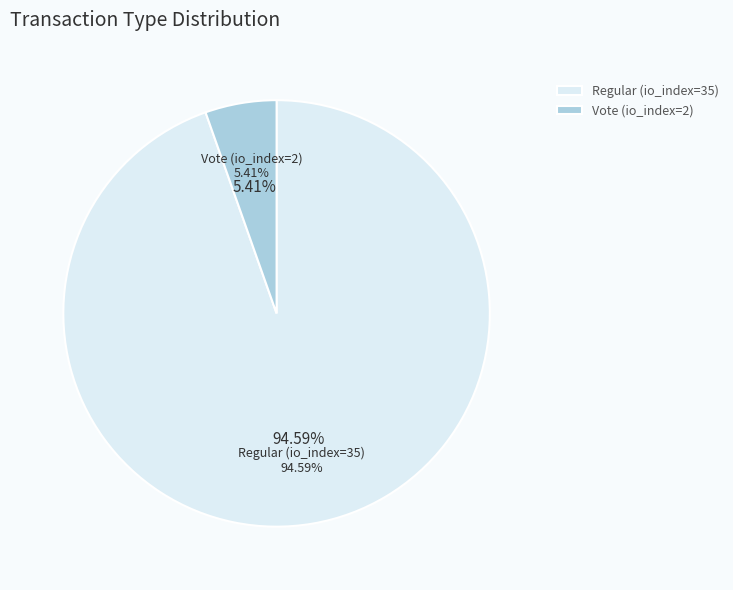

Do Vote (io_index=2) and Regular (io_index=35) together represent more than half of the pie?

Yes